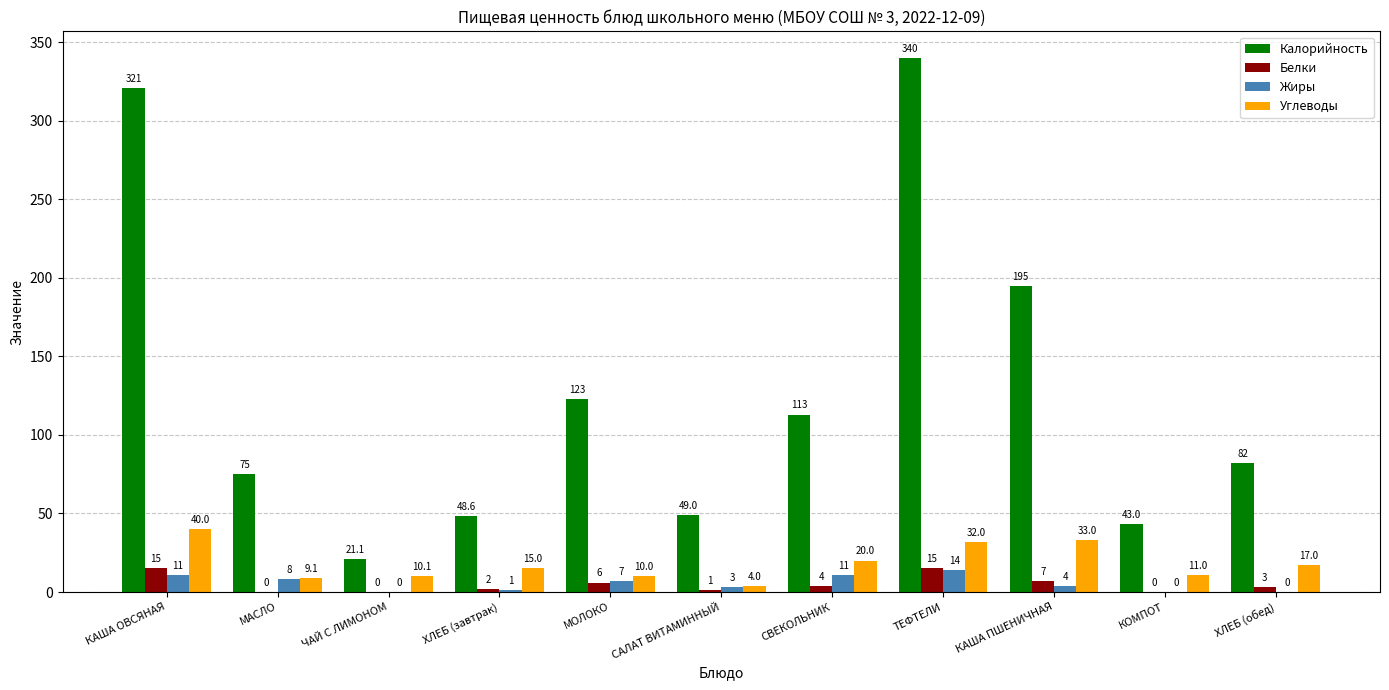

What is the total value across all series at ХЛЕБ (завтрак)?

66.6